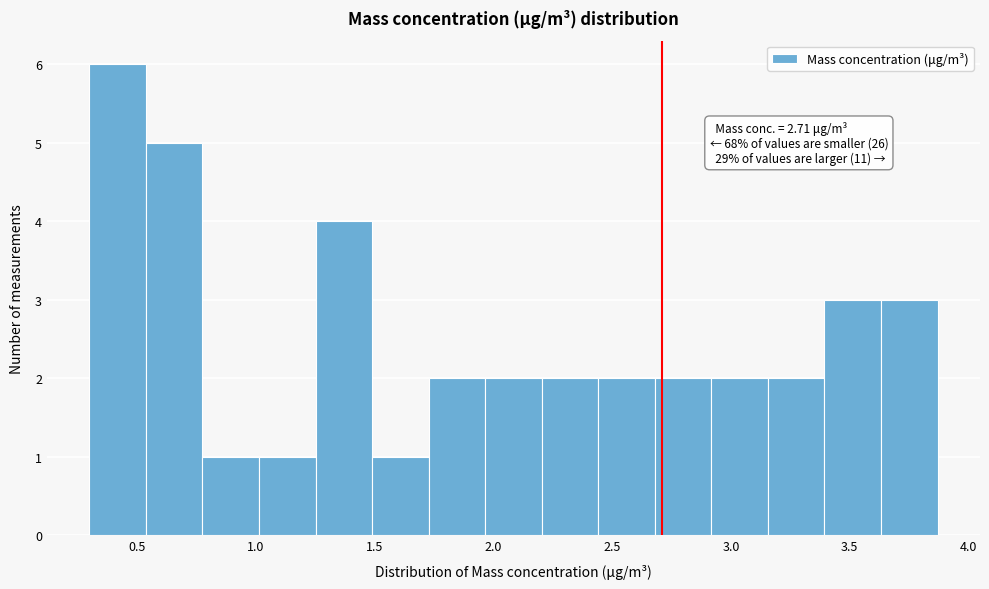

Which range on the x-axis has the tallest bar?

0.30 to 0.55